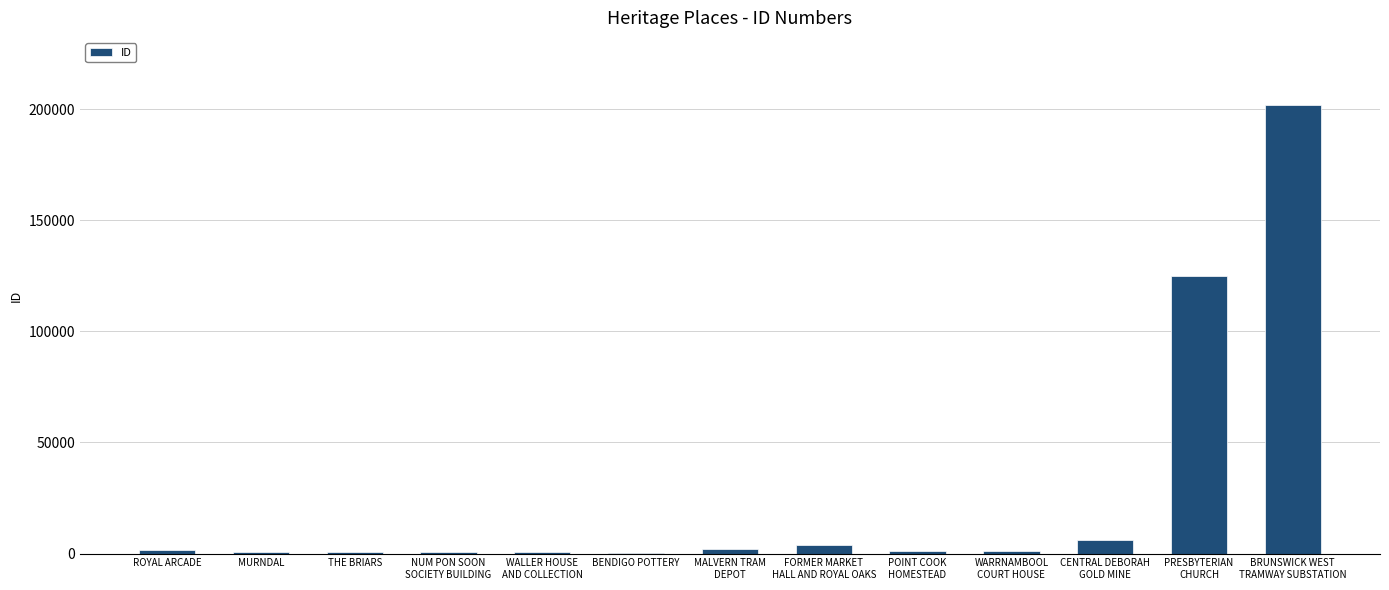

What is the maximum value shown in the chart?

201776